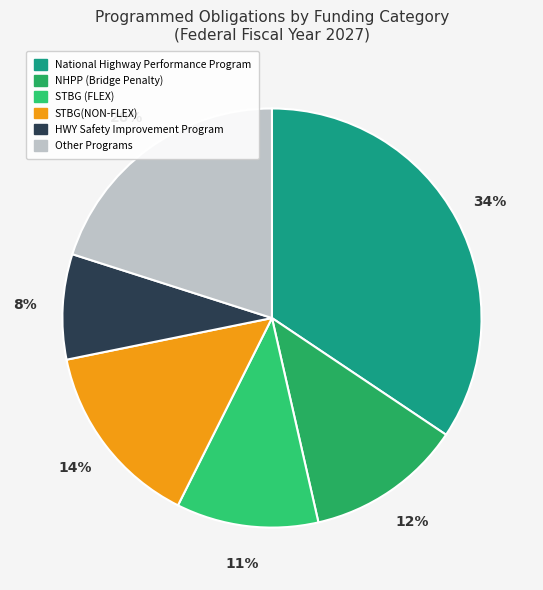

Count the number of slices in the pie.

6